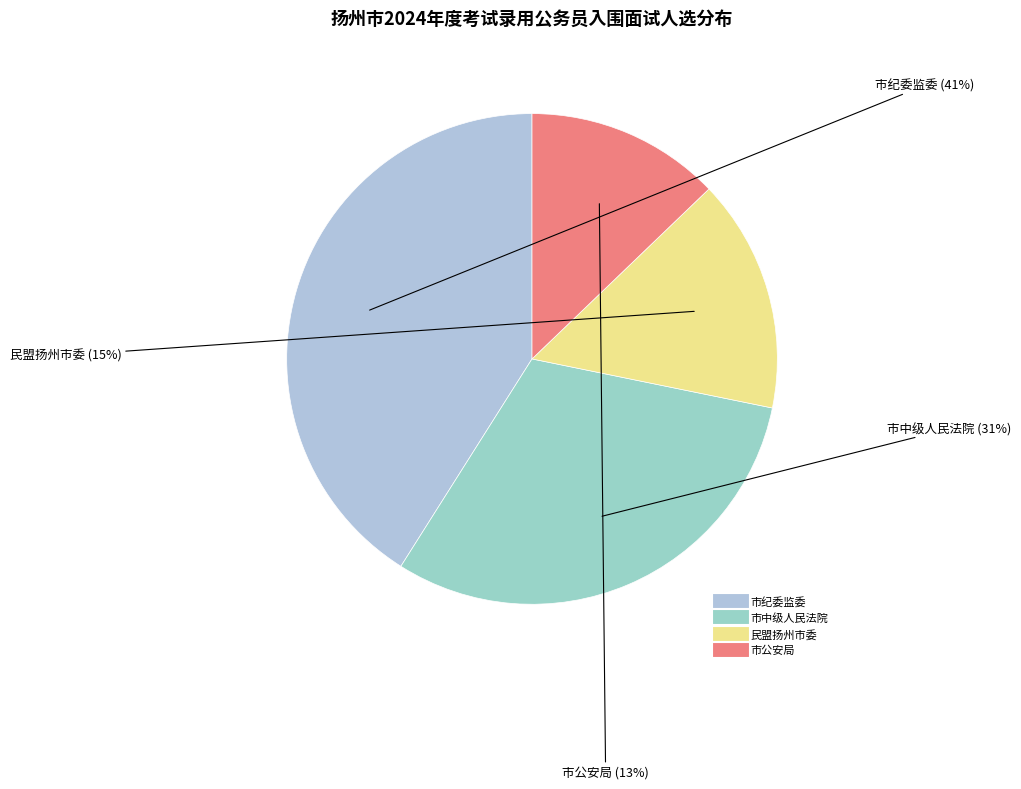

To the nearest percent, what is the difference between the largest and smallest slice percentages?

28%